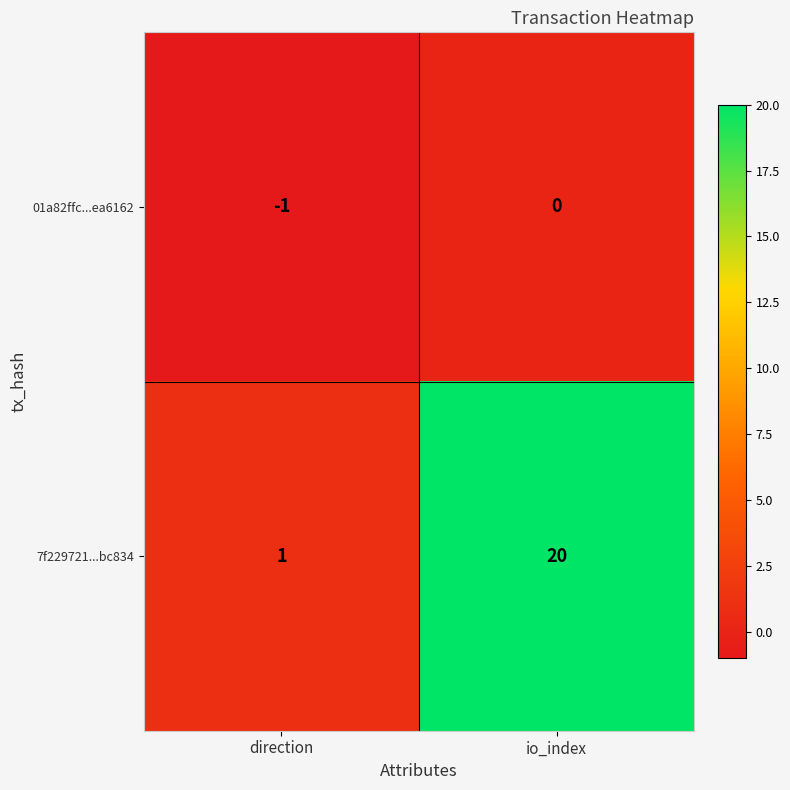

How many data points in 7f229721...bc834 are less than 20?

1